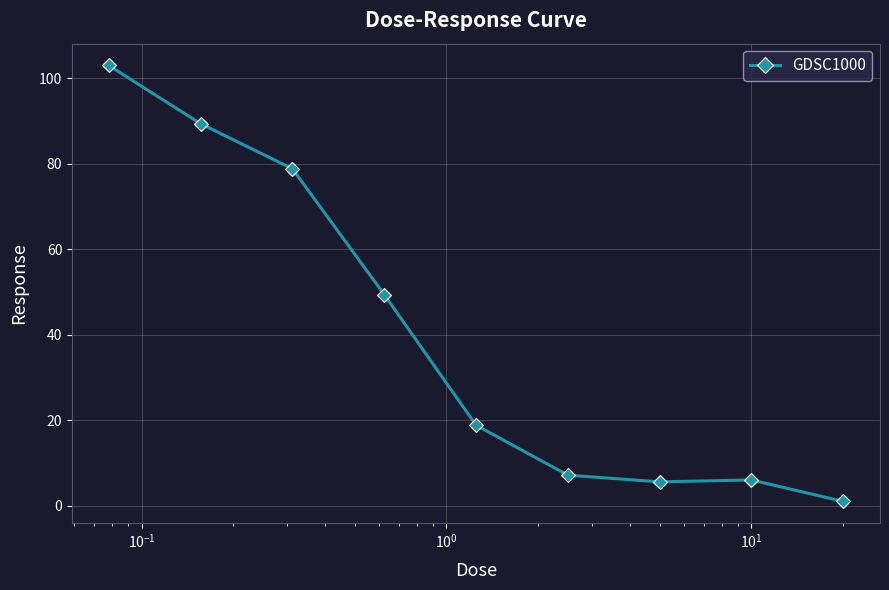

What is the greatest value displayed?

103.0